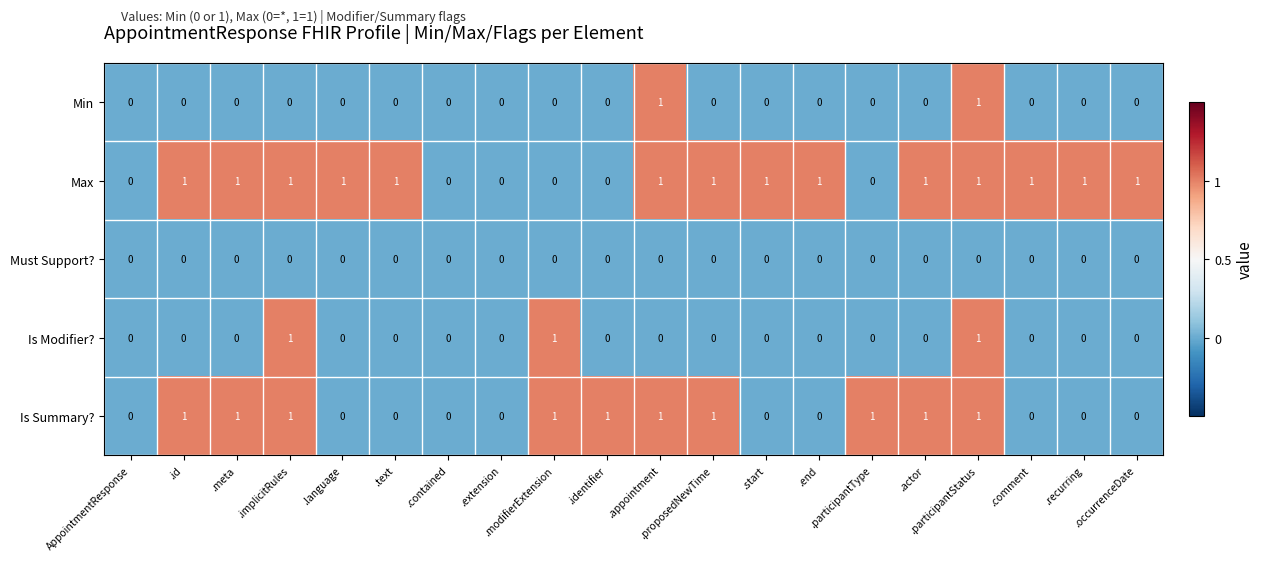

Count the Is Modifier? values in the range 0 to 1.

20